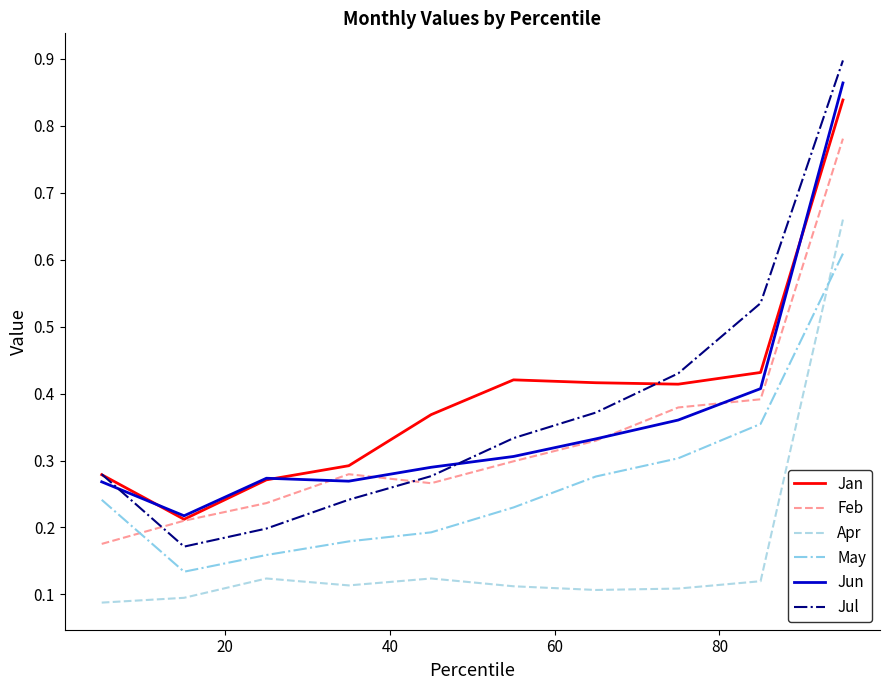

Which series has the largest range (max minus min)?

Jul